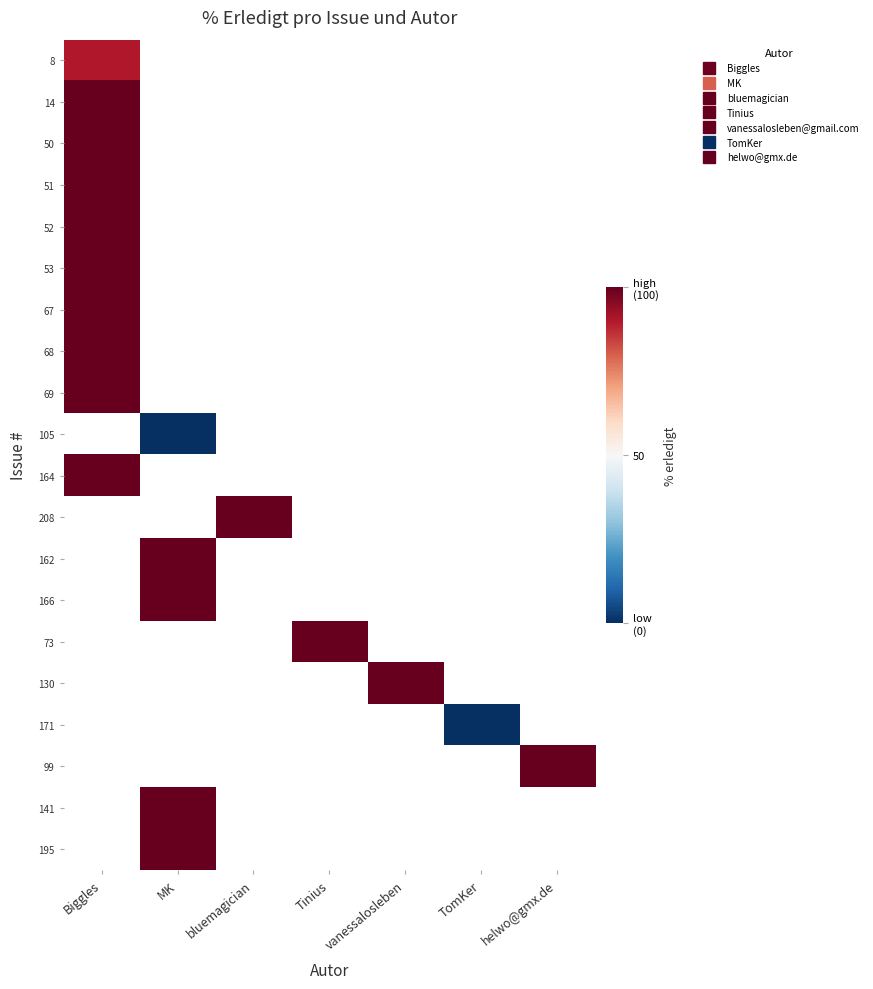

List the labels in order of 99 value, smallest first.

Biggles, MK, bluemagician, Tinius, vanessalosleben, TomKer, helwo@gmx.de